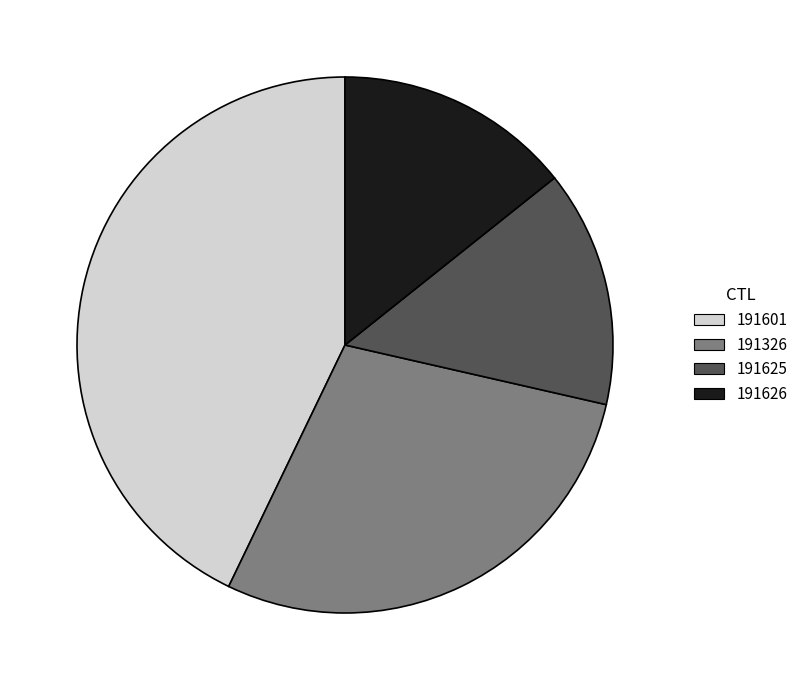

Approximately how many times larger is the value at 191626 compared to 191601?

0.3